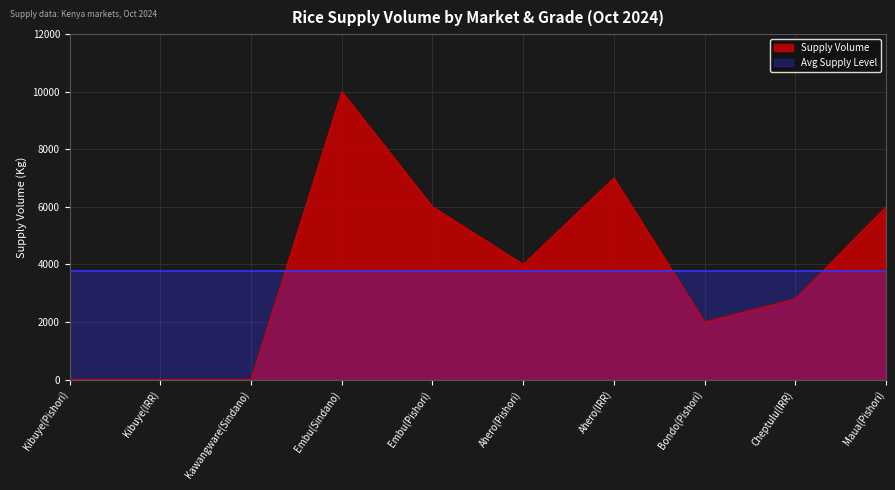

The chart shows a value of 2000 at Bondo(Pishori). True or false?

True